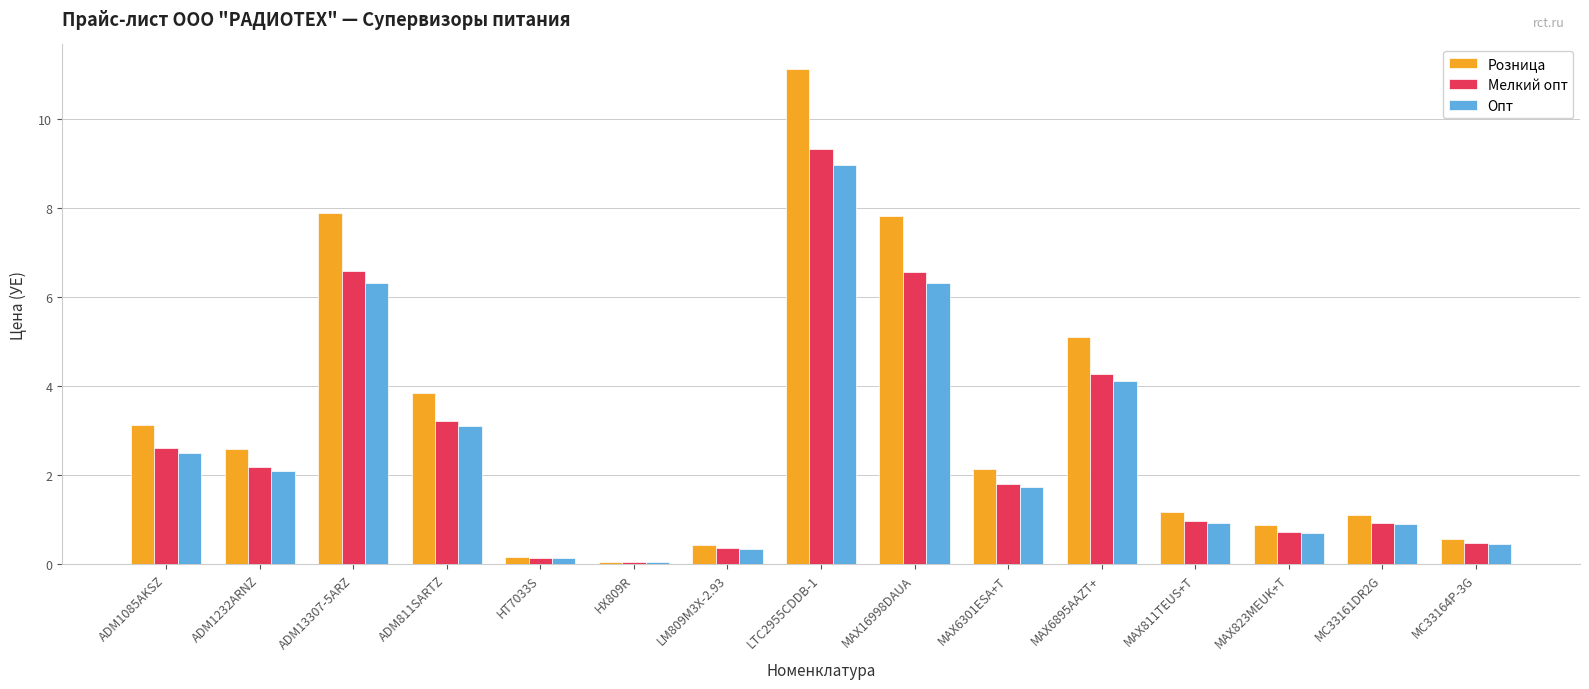

How many values in the Розница series exceed 2?

8